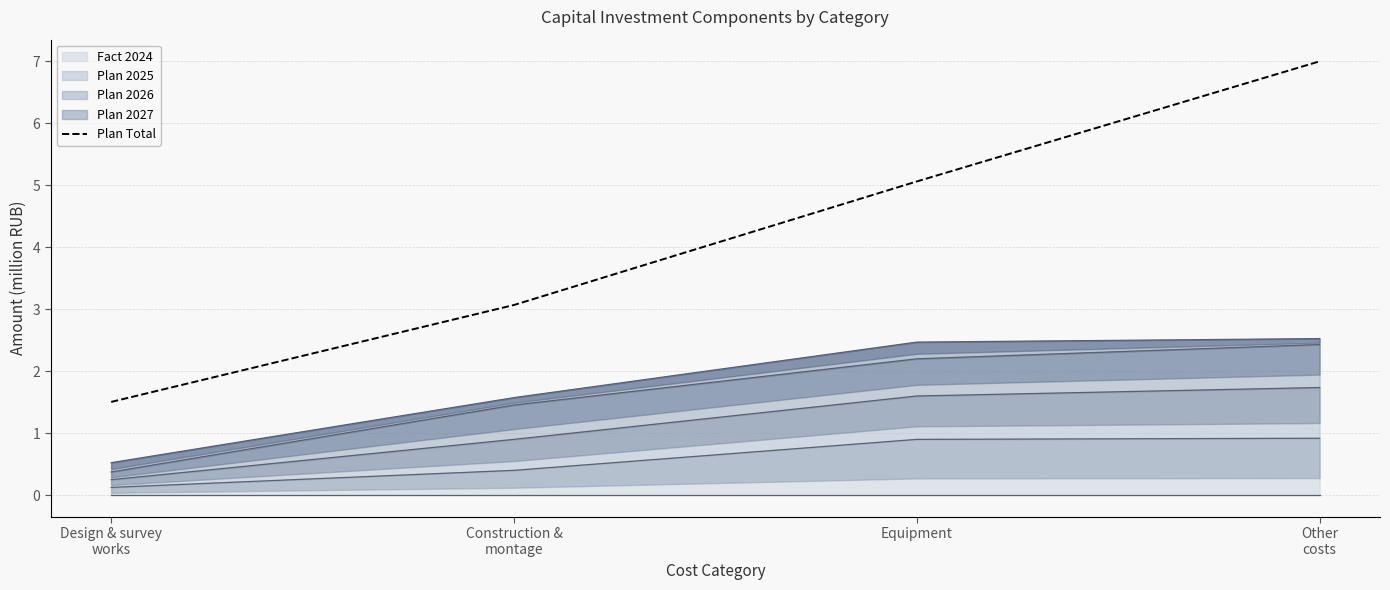

What is the label of the 3rd point from the left?

Equipment